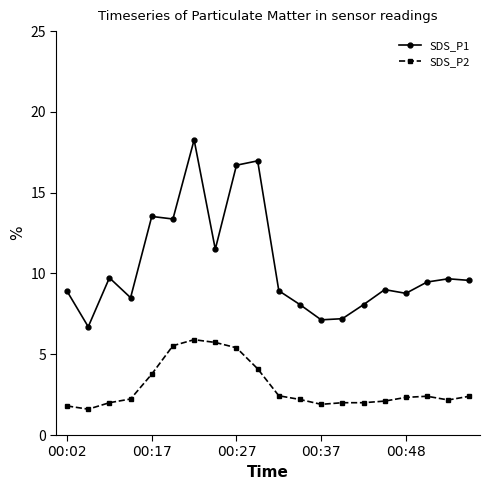

What is the difference between the maximum and minimum values in the SDS_P2 series?

4.3